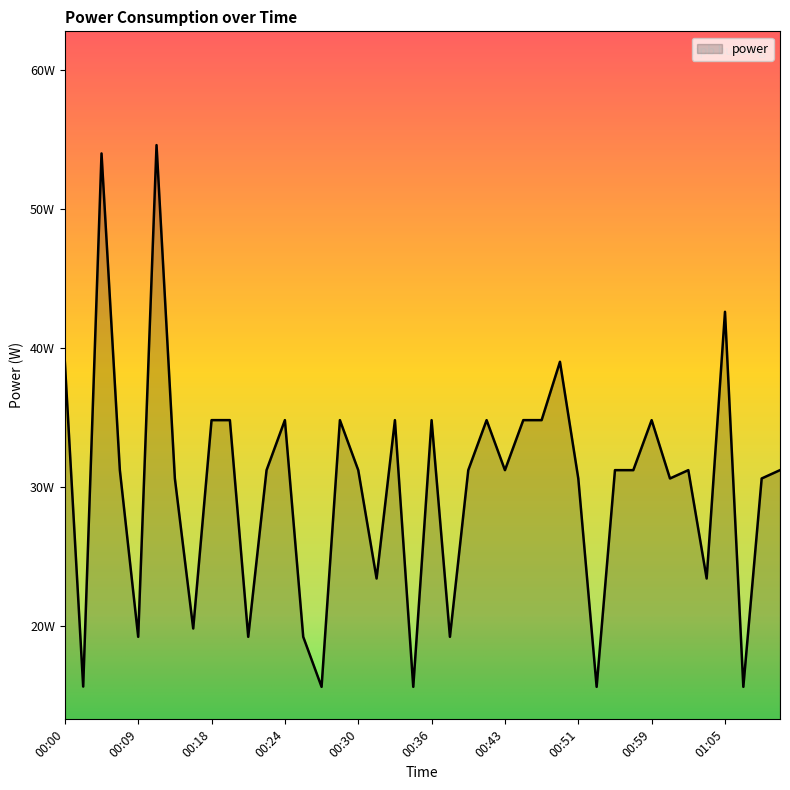

Does the chart display data point markers on the line(s)?

No